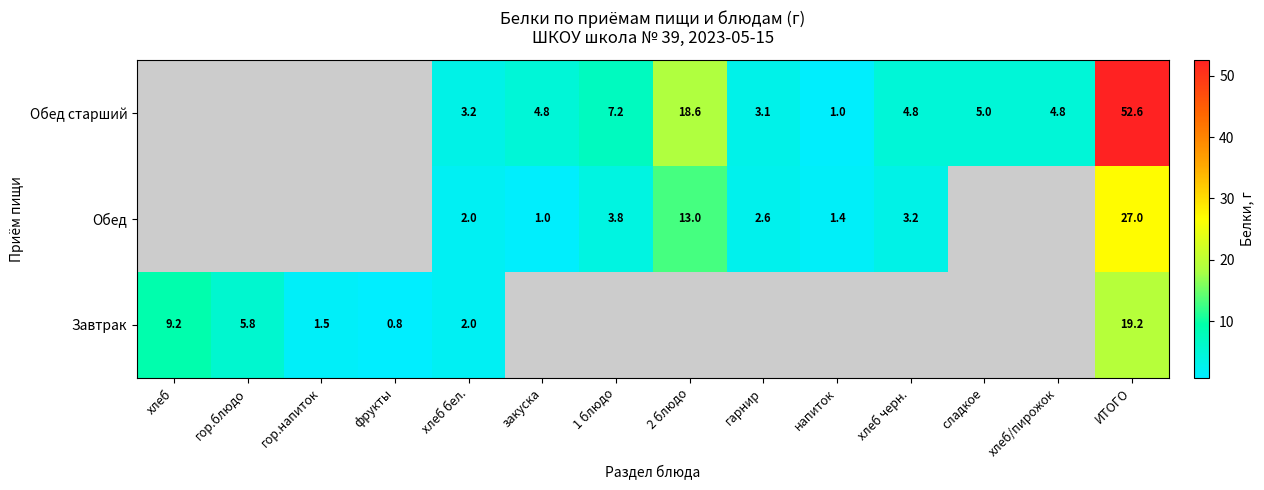

Is it true that Обед старший equals 18.6 at 2 блюдо?

True